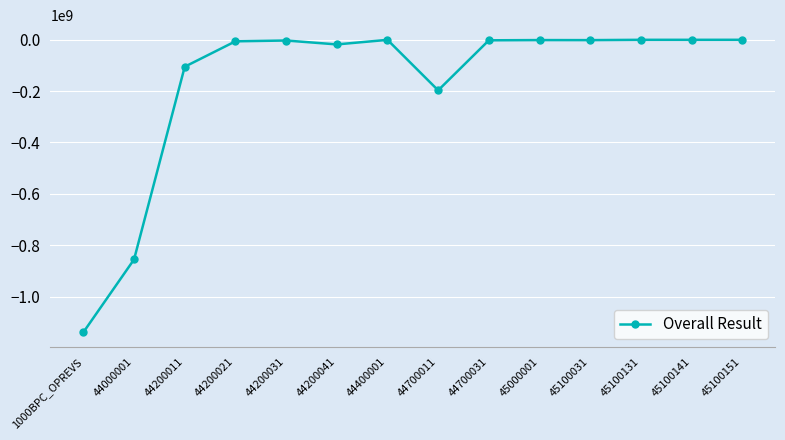

How many lines are shown in the chart?

1